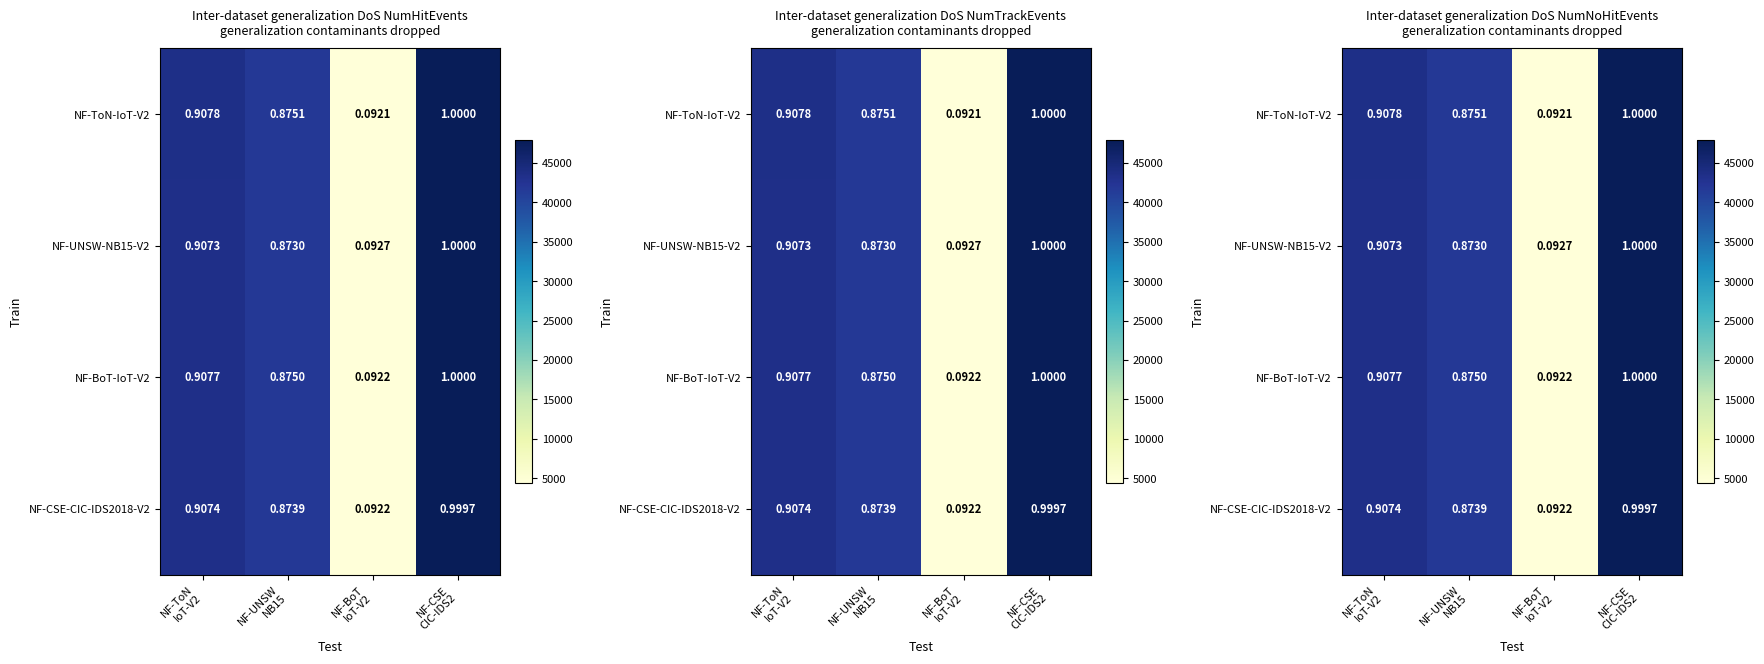

What is the sum of all NF-ToN-IoT-V2 values?

137664.5